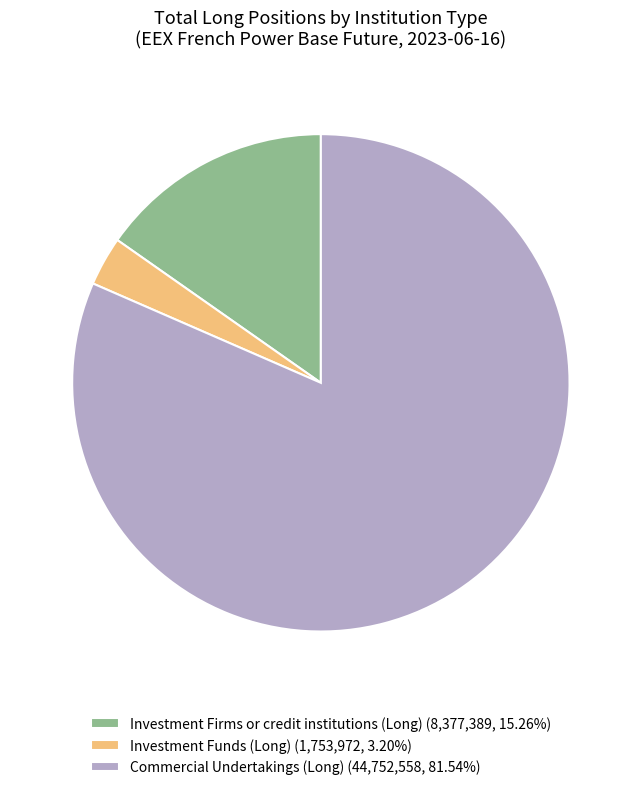

Is there any slice that represents more than half of the pie?

Yes